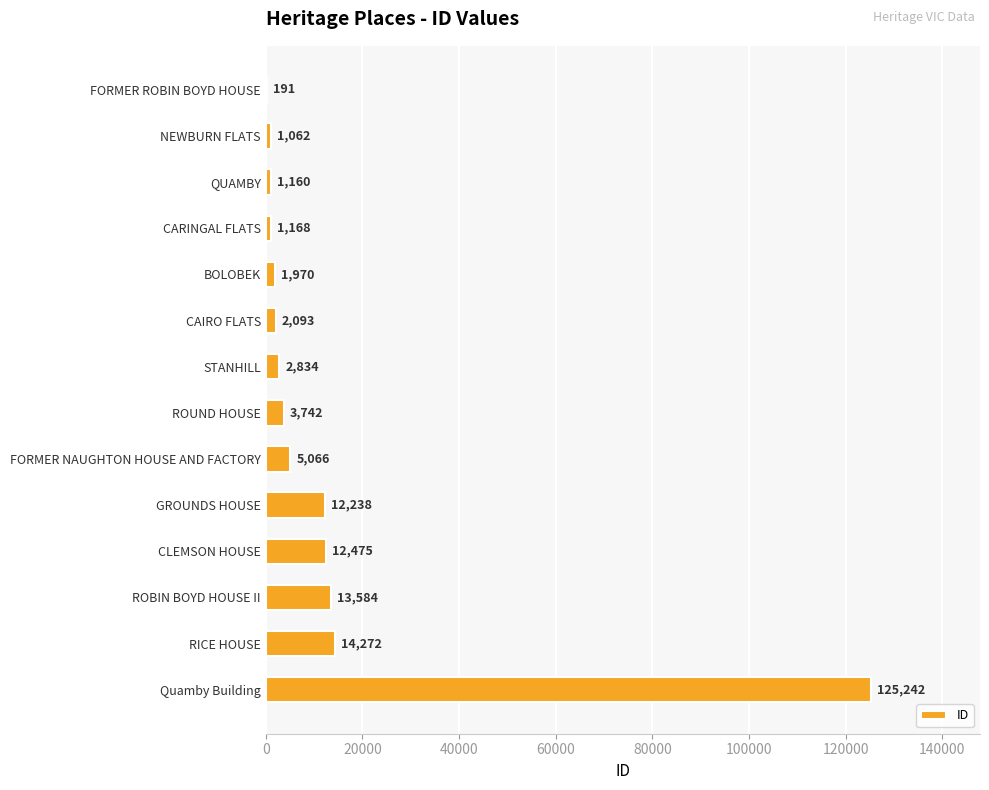

What is the change in value from ROBIN BOYD HOUSE II to RICE HOUSE?

+688